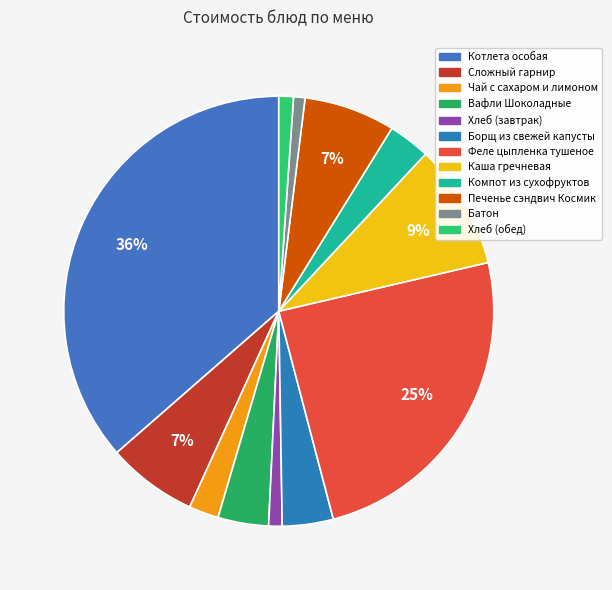

Which category has the biggest portion of the pie?

Котлета особая